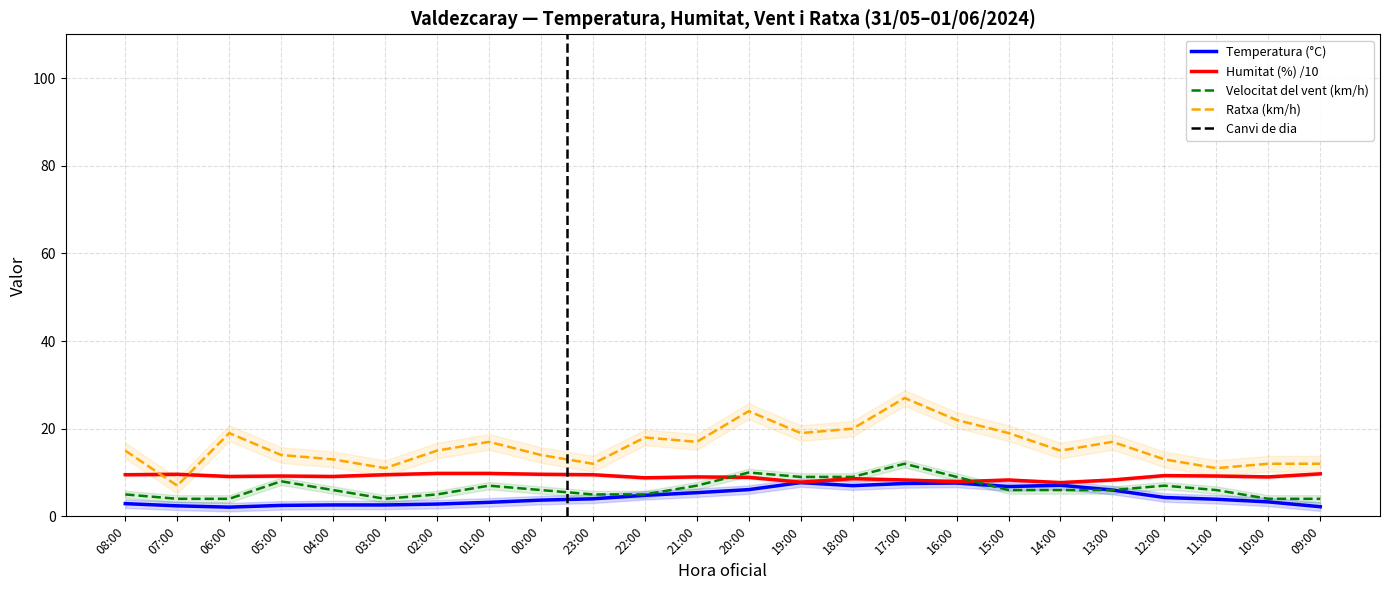

What is the label of the 14th point from the right?

22:00